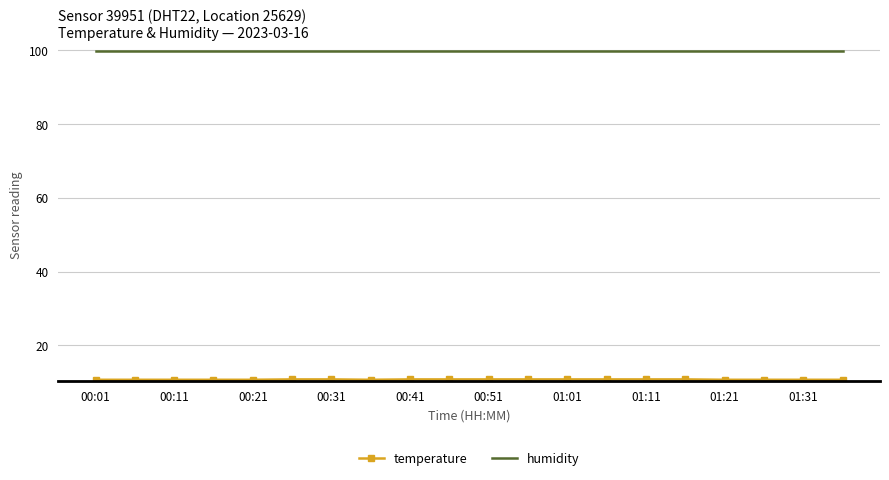

What is the smallest value displayed?

10.7